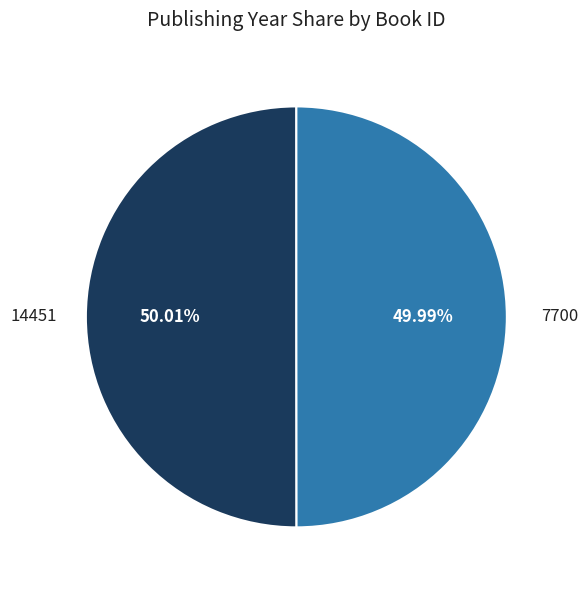

Is there a majority slice in this chart?

Yes